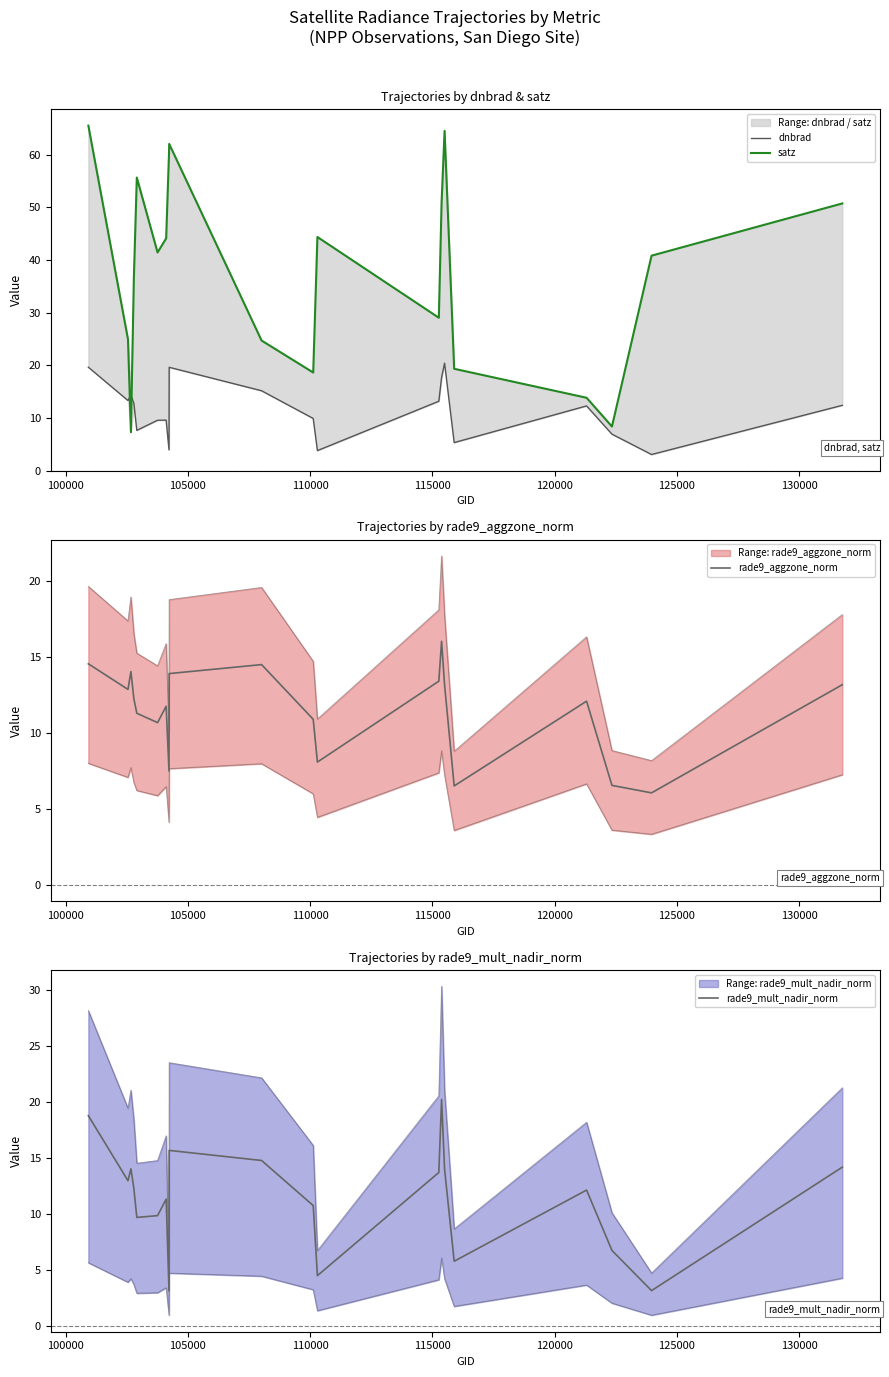

Is the value of rade9_mult_nadir_norm at 130000 greater than the value of rade9_aggzone_norm at 11?

No